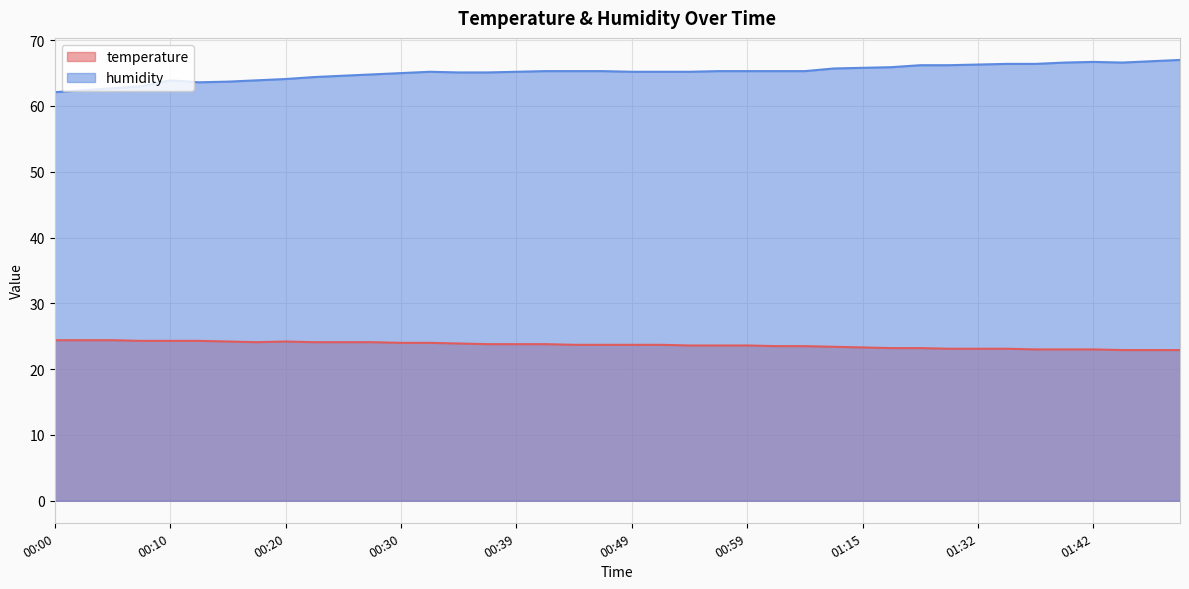

Which series has the largest total across all categories?

humidity